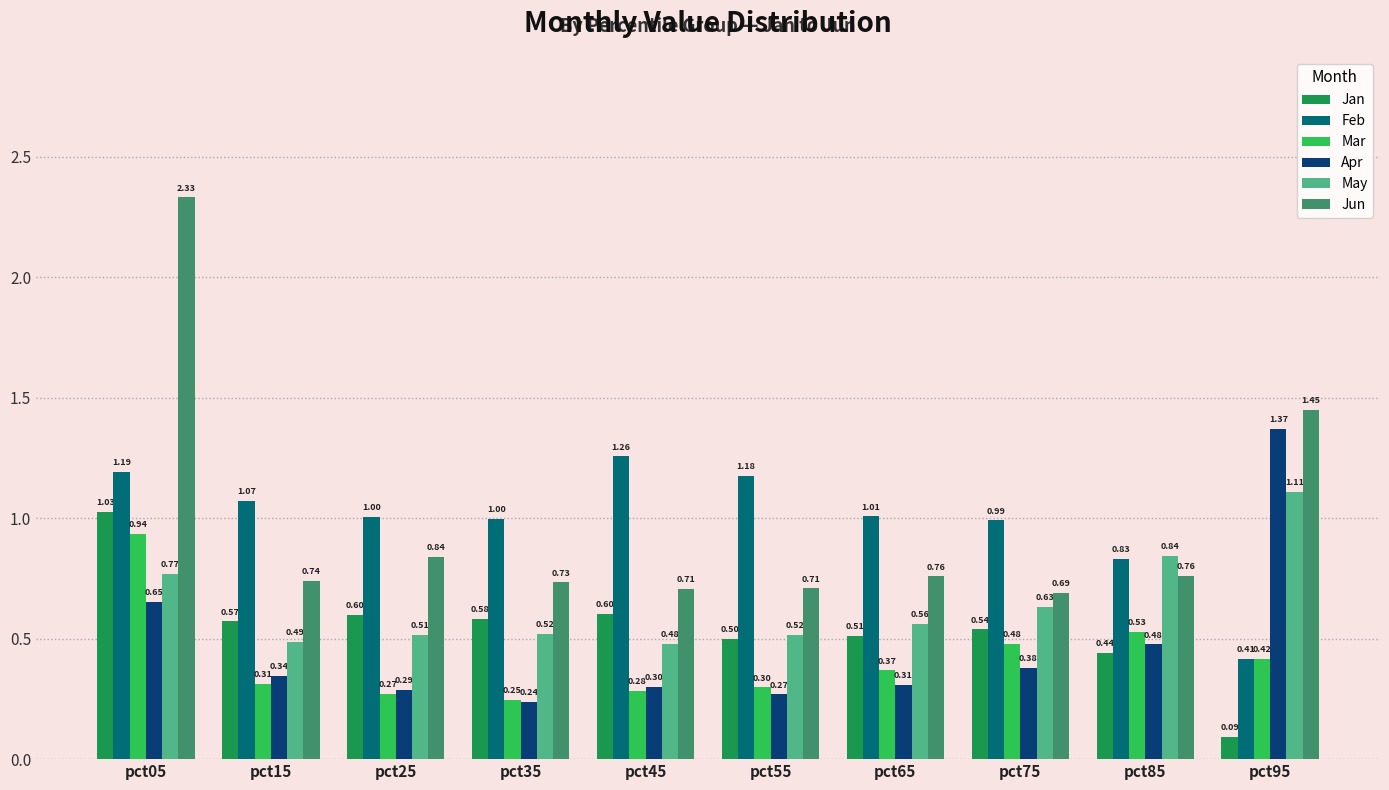

What are all the series names shown in the legend?

Jan, Feb, Mar, Apr, May, Jun